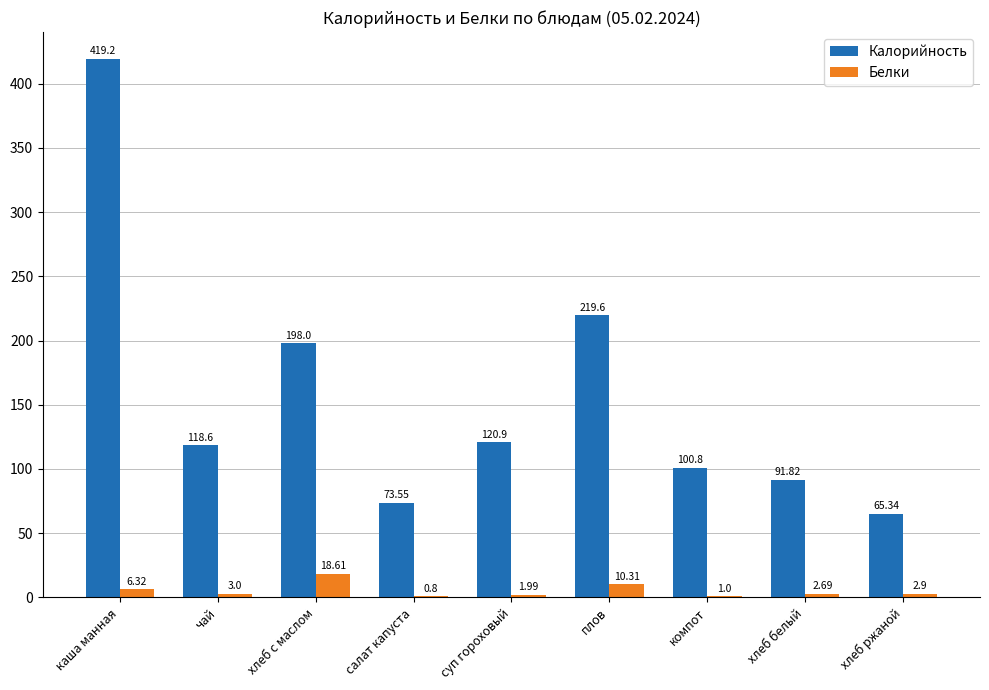

Between салат капуста and плов, which series saw the biggest shift?

Калорийность